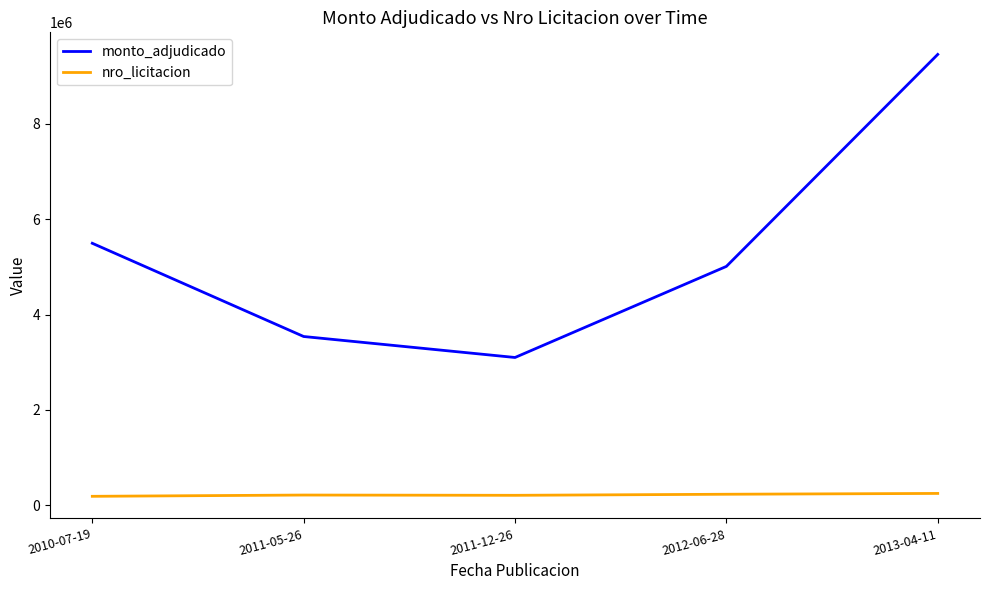

What is the maximum value shown in the chart?

9455000